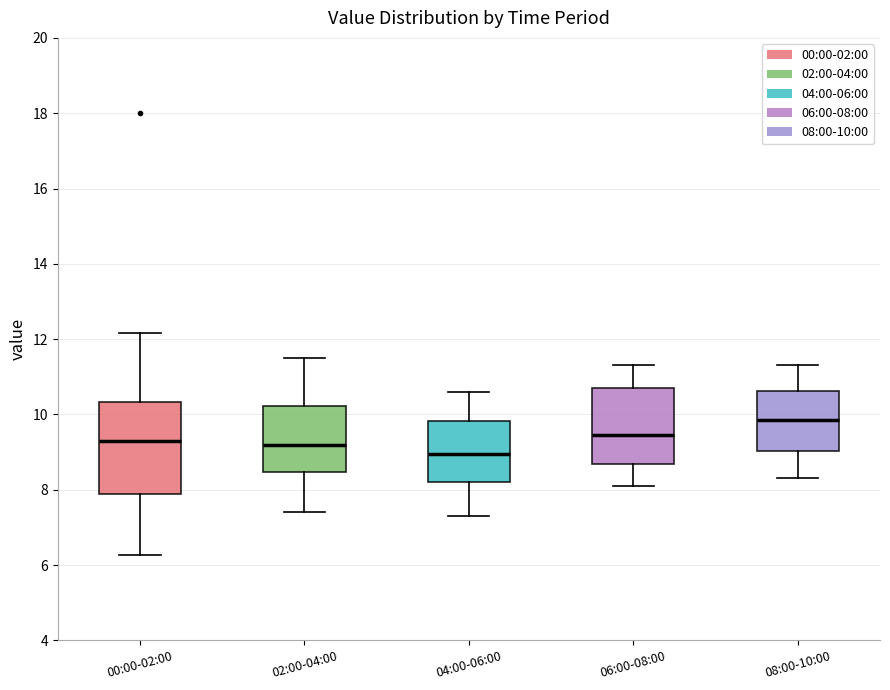

Which box is the tallest, from its lower edge to its upper edge?

00:00-02:00